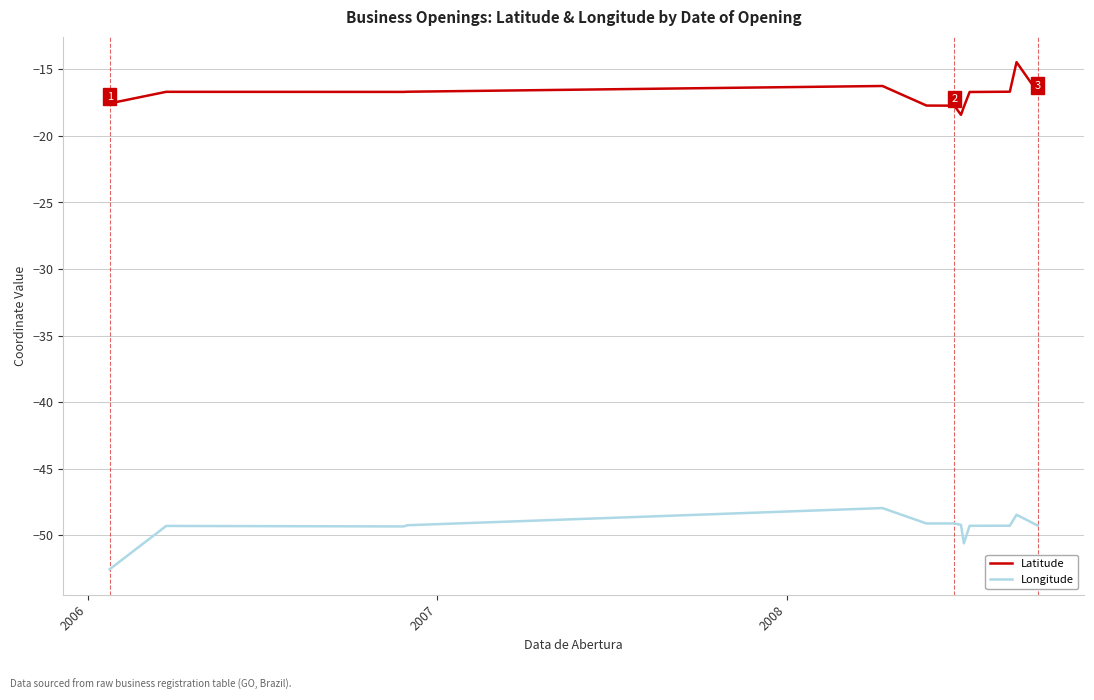

How many lines are shown in the chart?

2